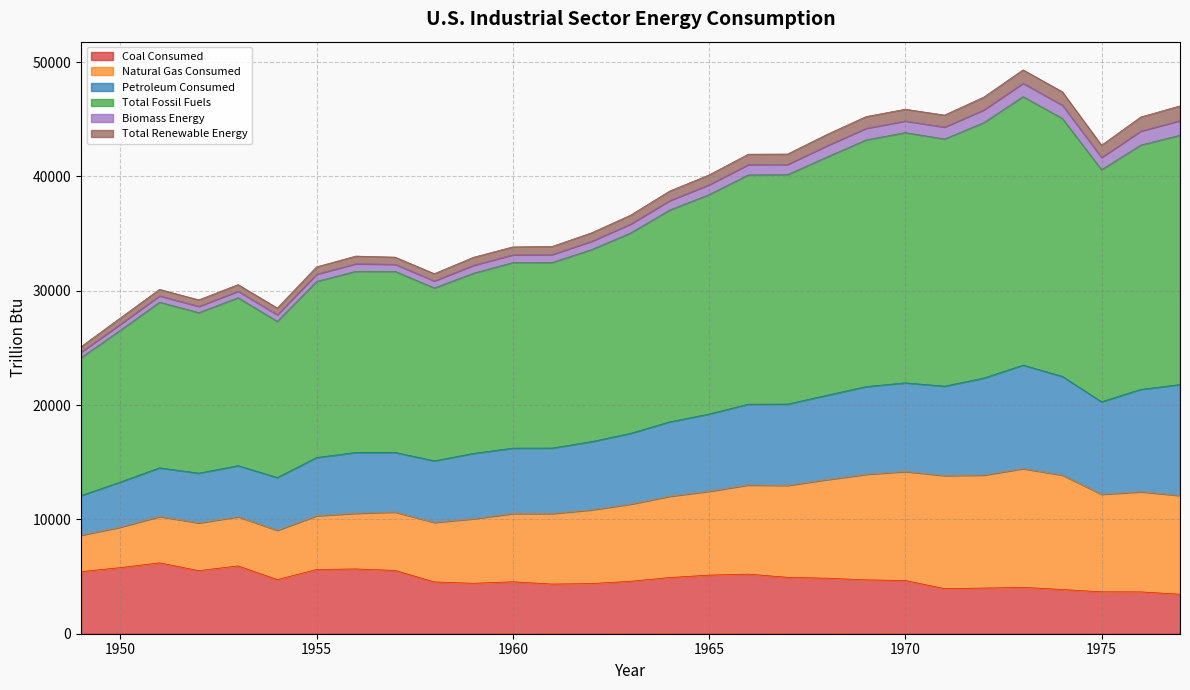

What is the difference between the highest and lowest values at 1963?

30463.9